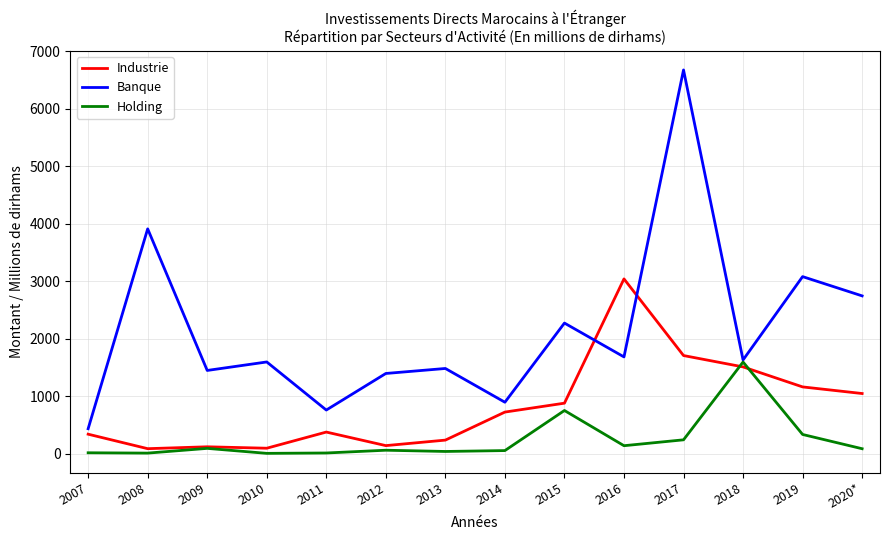

What is the difference between the maximum and minimum values in the Industrie series?

2952.4